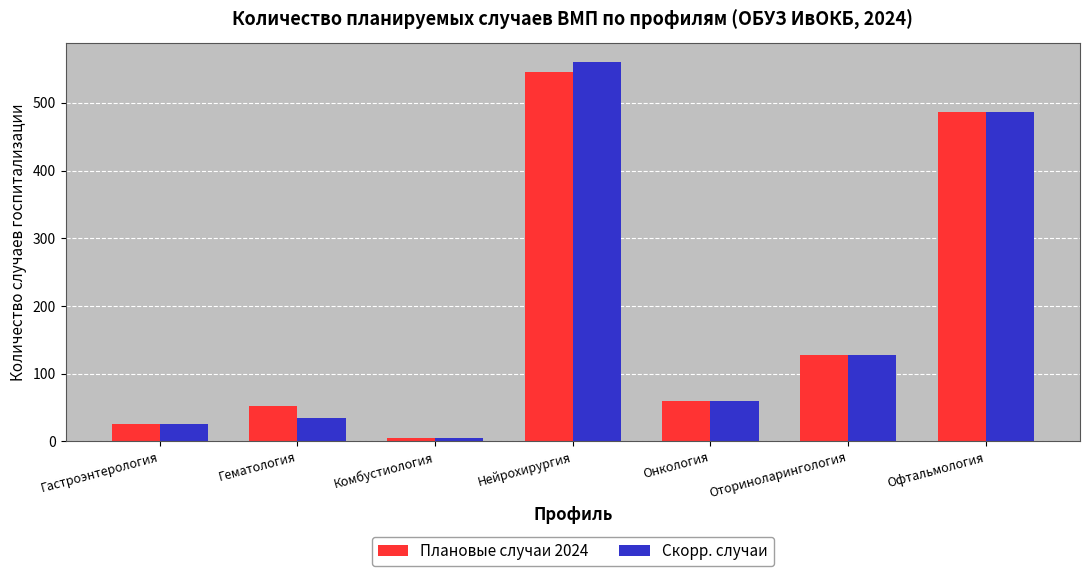

At which label does Плановые случаи 2024 reach its minimum?

Комбустиология